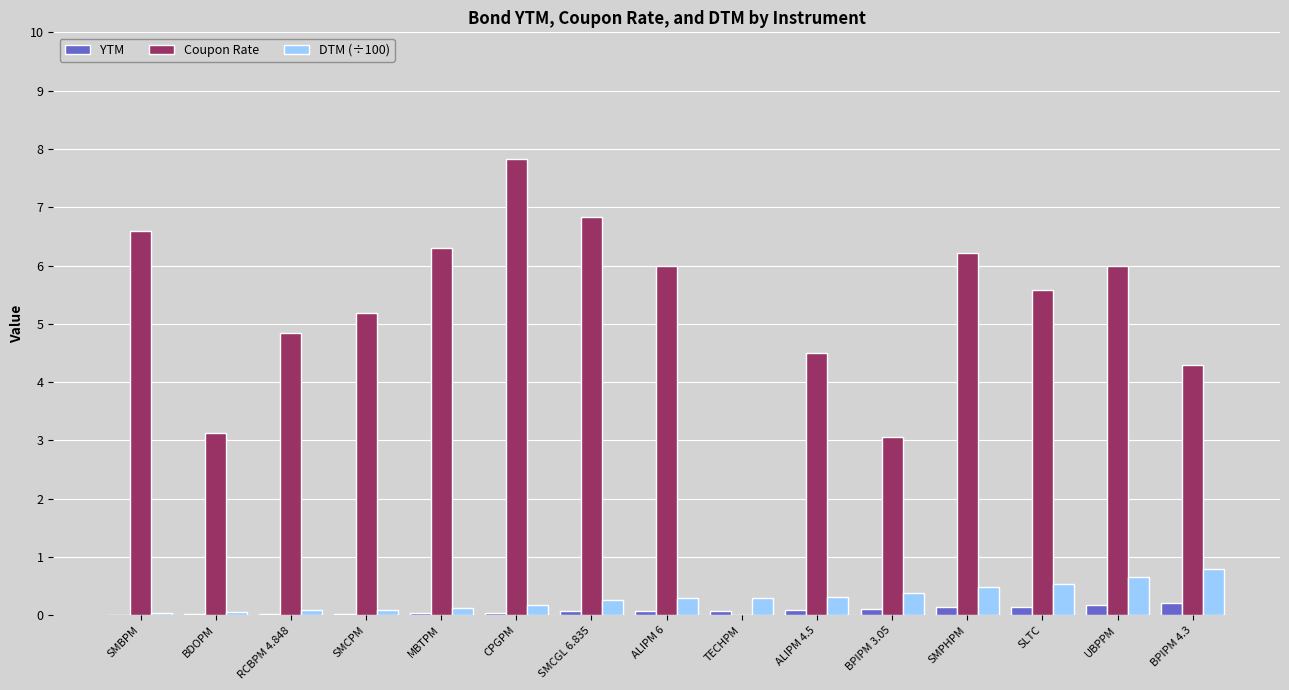

Which series changed the most between CPGPM and ALIPM 4.5?

Coupon Rate